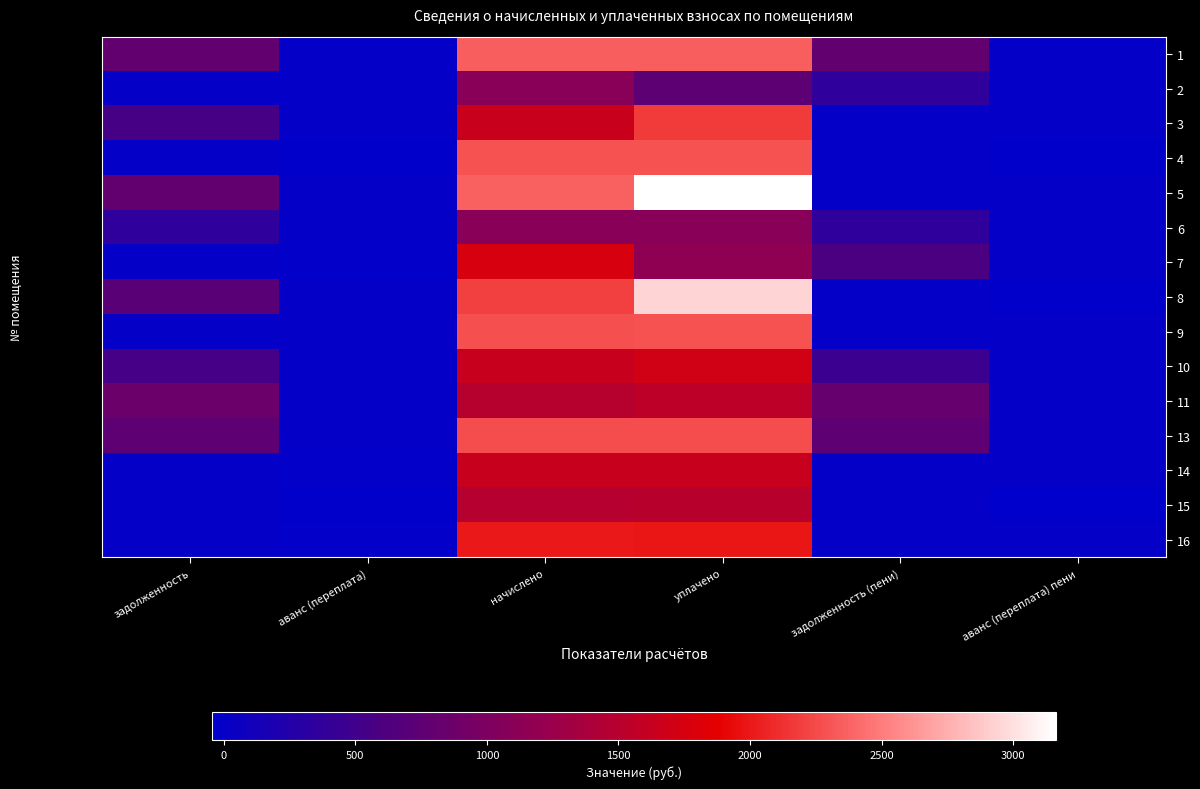

How many distinct data groups are displayed?

15